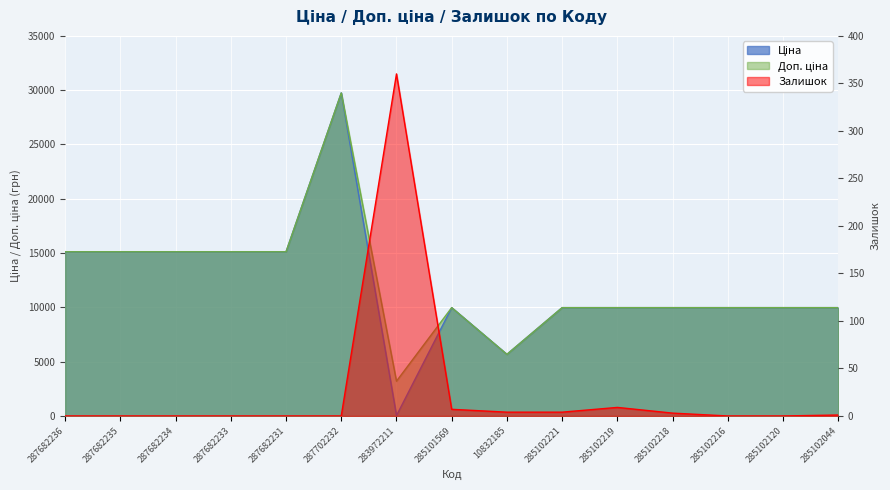

What is the difference between the maximum and minimum values in the Ціна series?

29715.2